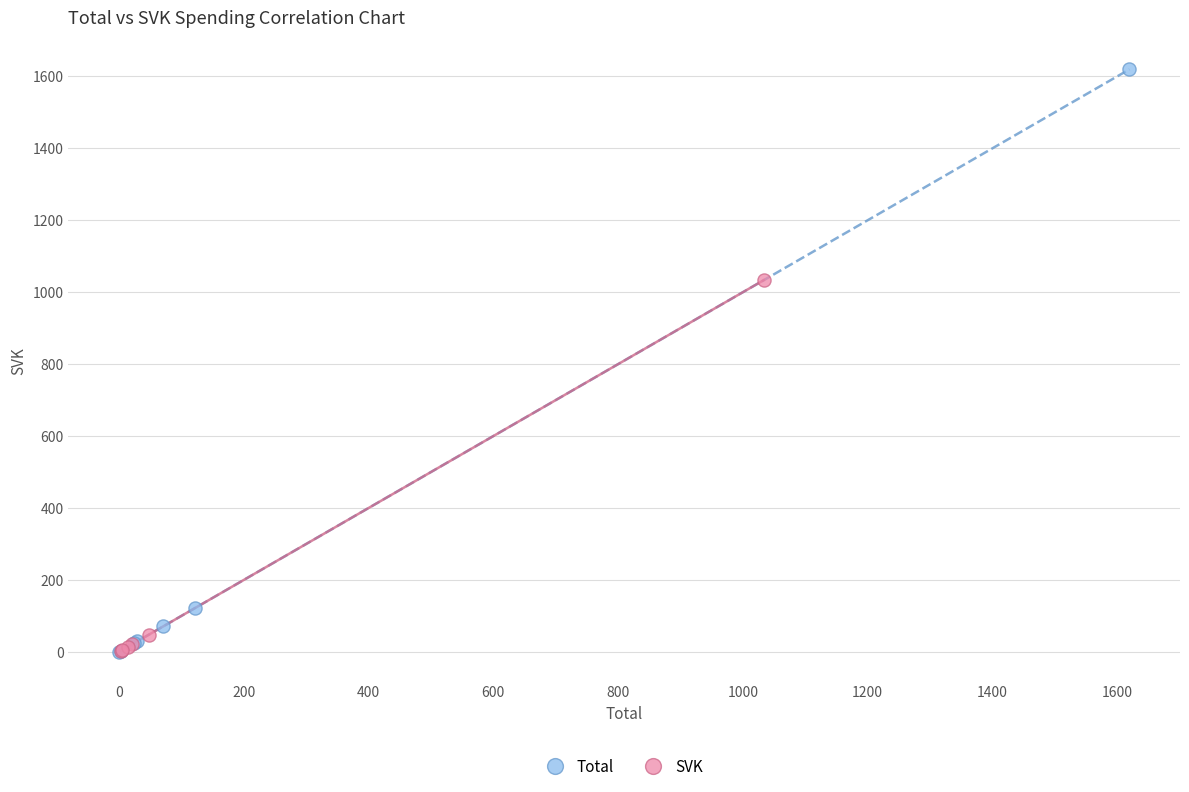

Which series reaches the maximum Y coordinate?

Total